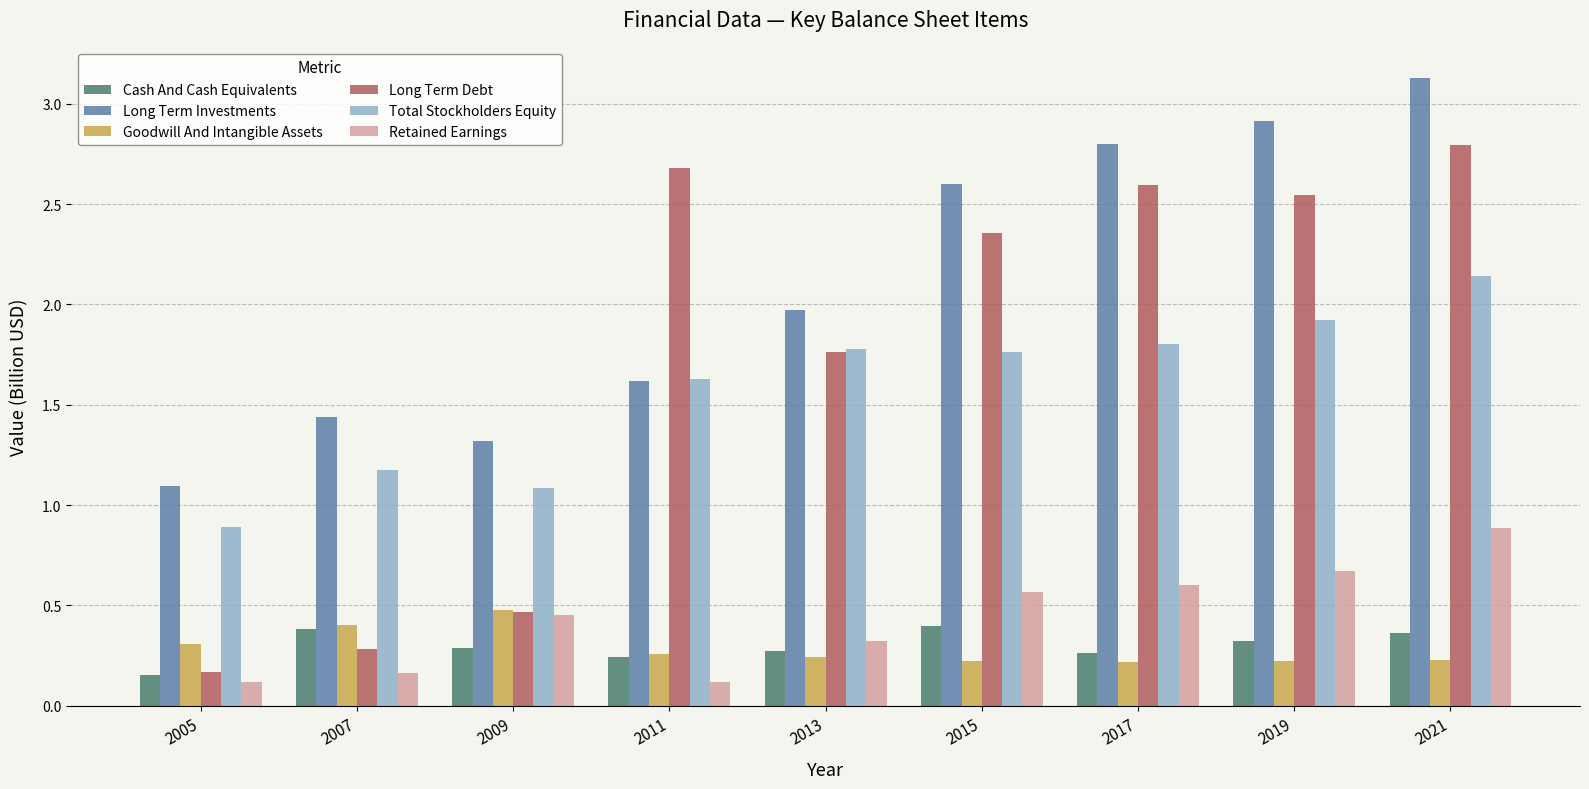

At which label does Total Stockholders Equity first exceed 1?

2007